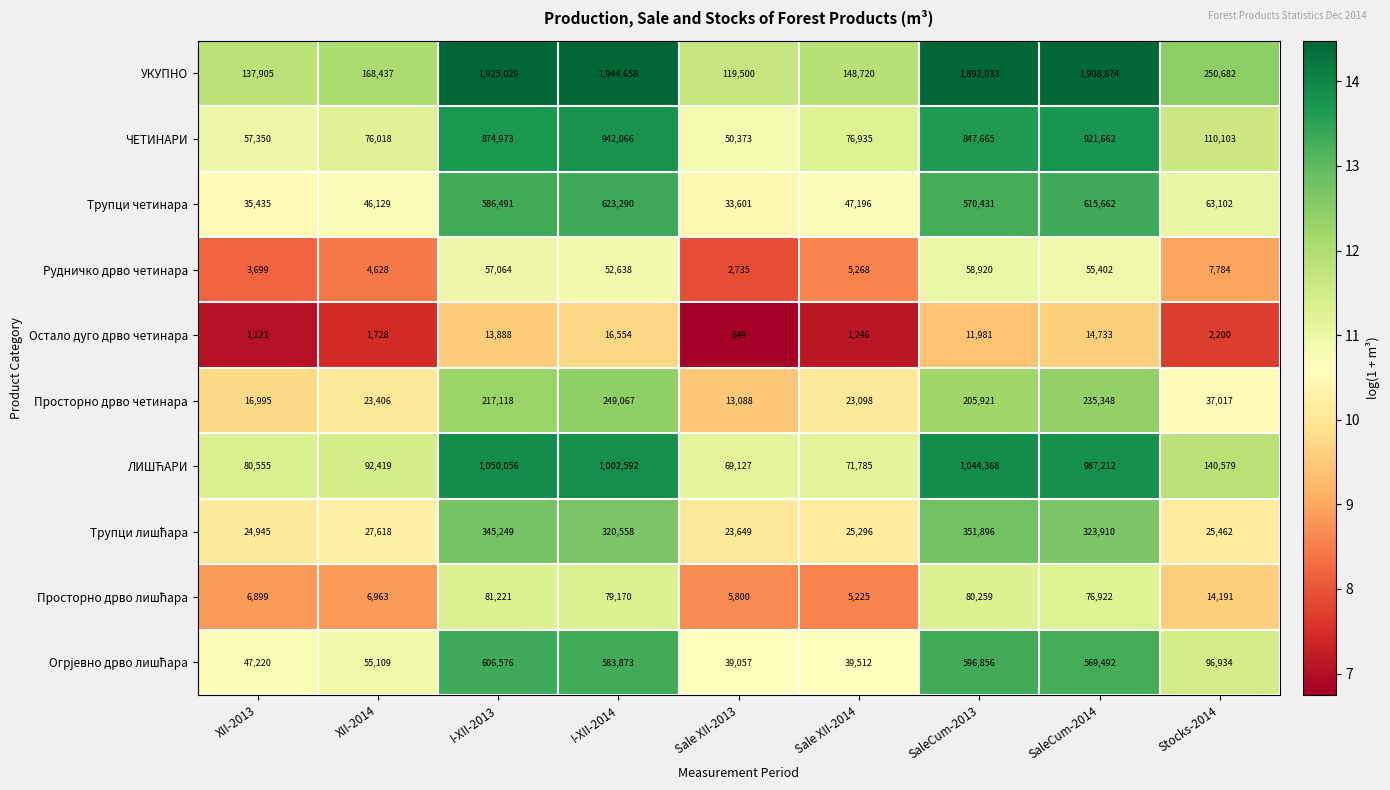

What is the total value across all series at Stocks-2014?

748054